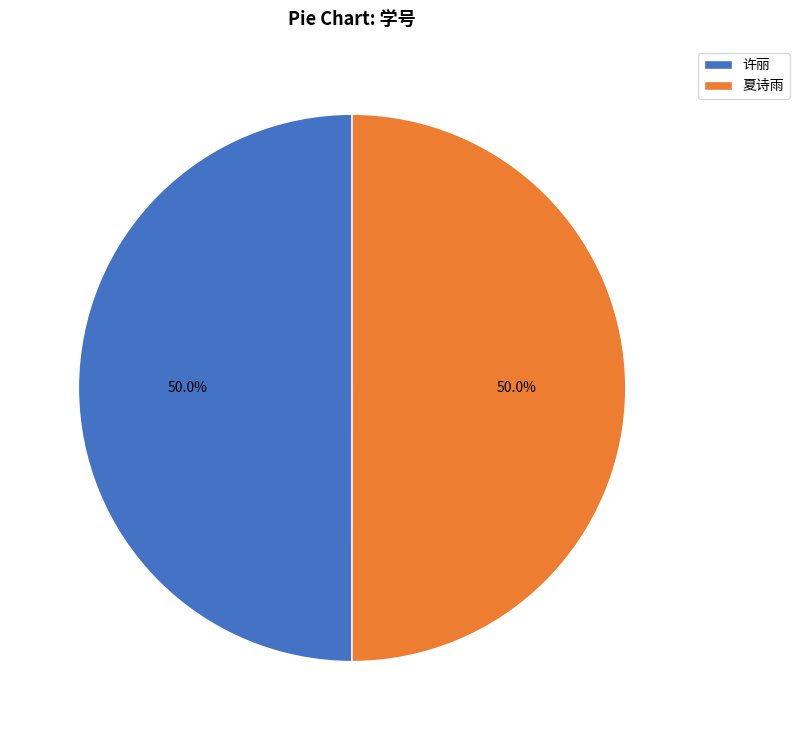

Approximately how many times larger is the value at 夏诗雨 compared to 许丽?

1.0